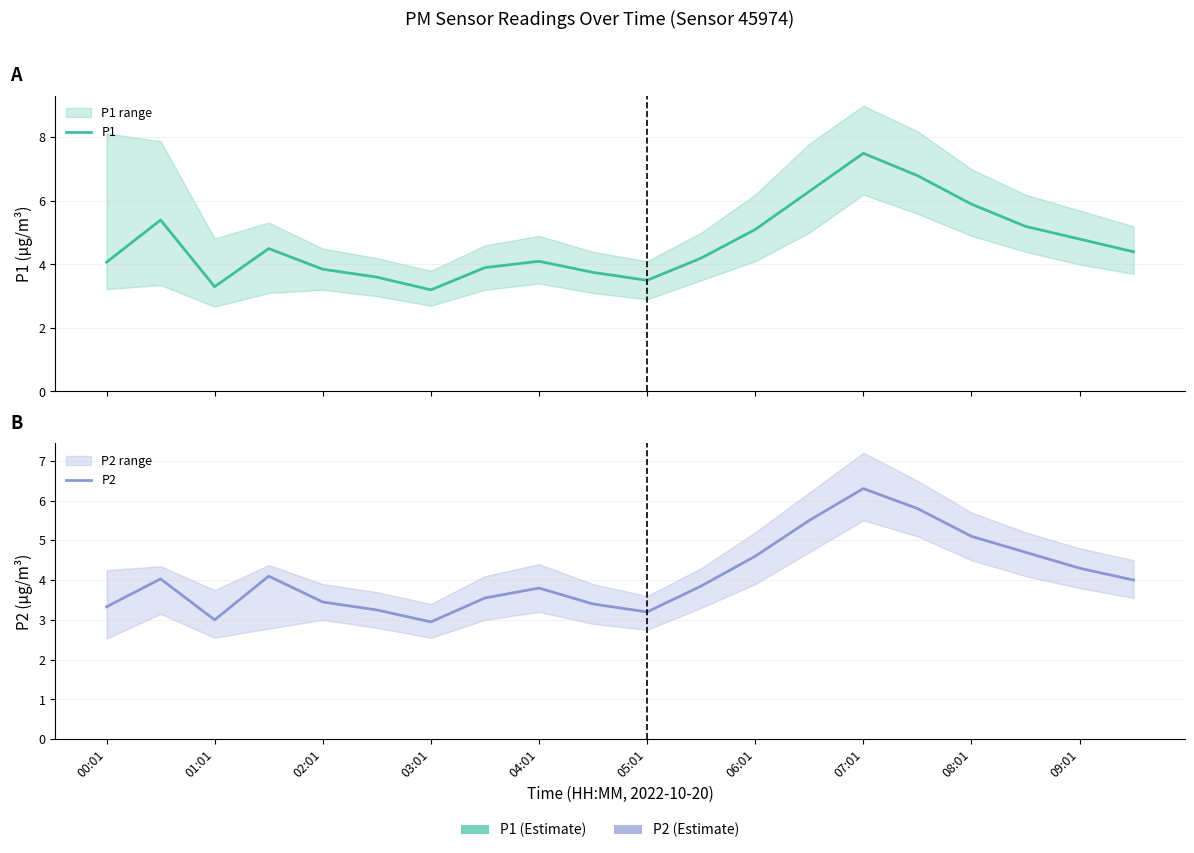

Between 05:01 and 17, which series saw the biggest shift?

P1